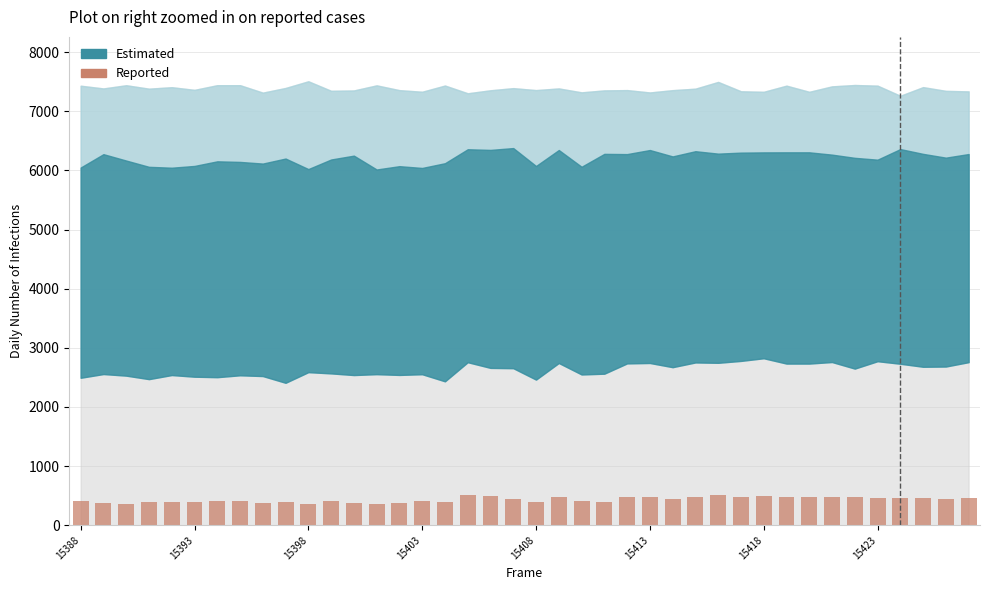

What is the maximum value shown in the chart?

506